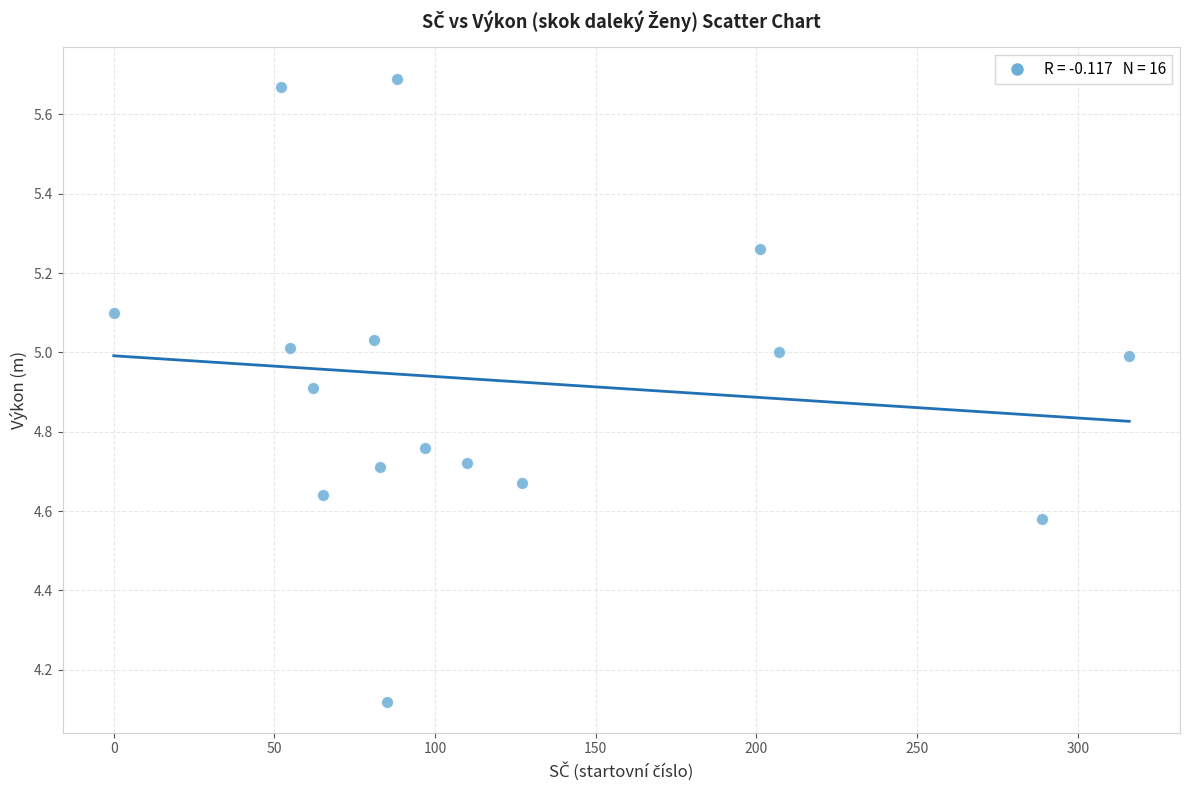

What is the range of Y values (max minus min)?

1.6